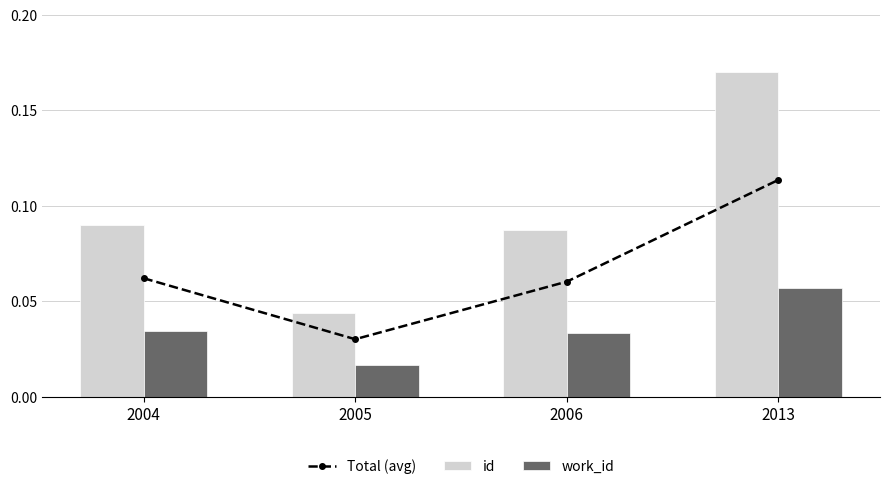

What is the difference between the maximum and minimum values in the Total (avg) series?

0.1